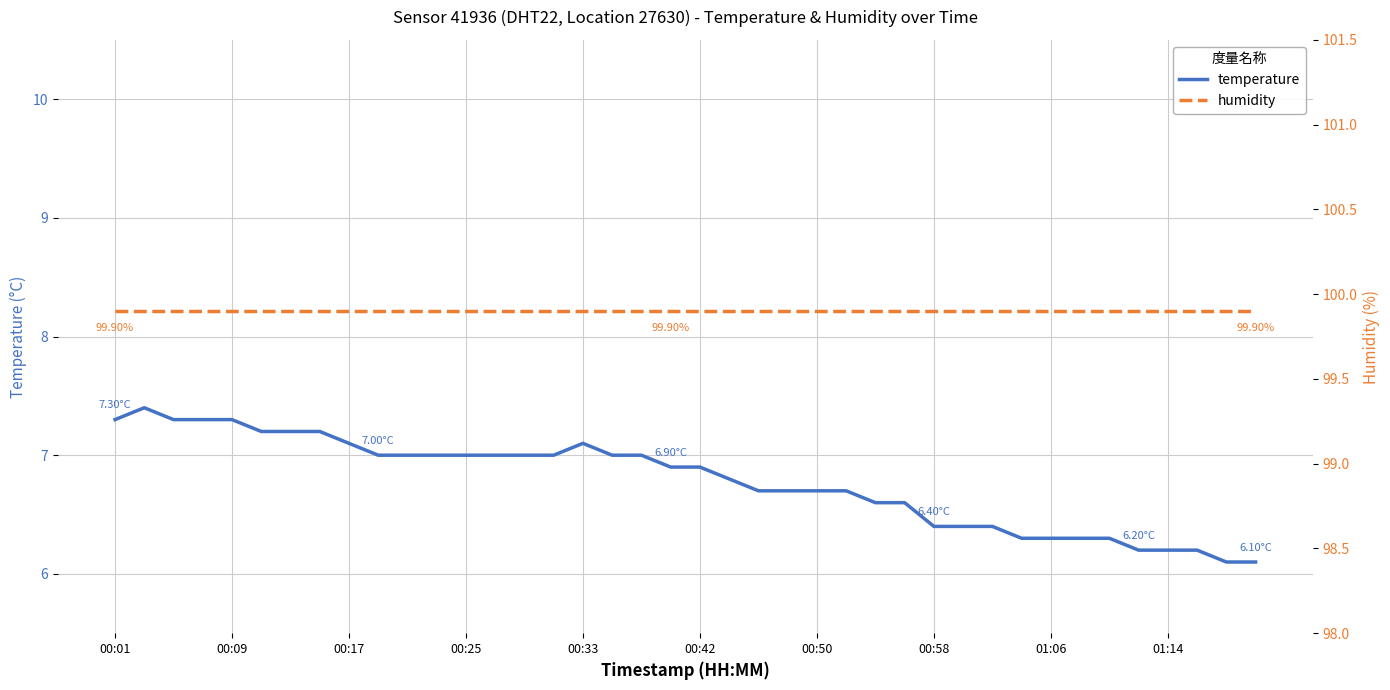

Is the value of temperature at 01:14 greater than the value of humidity at 16?

No